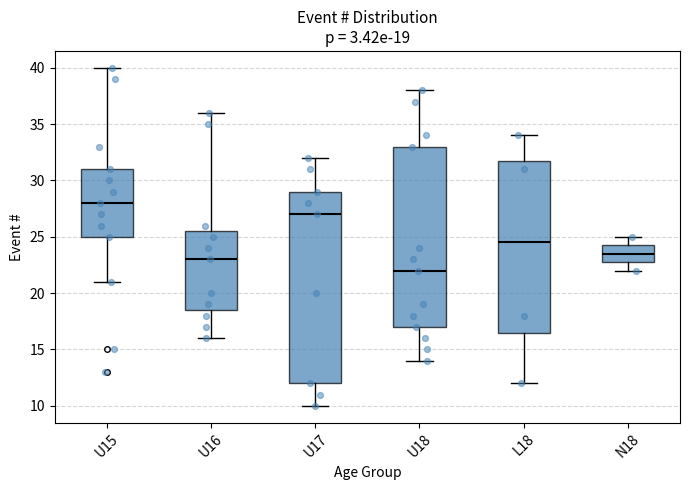

Which box's median line is the highest?

U15